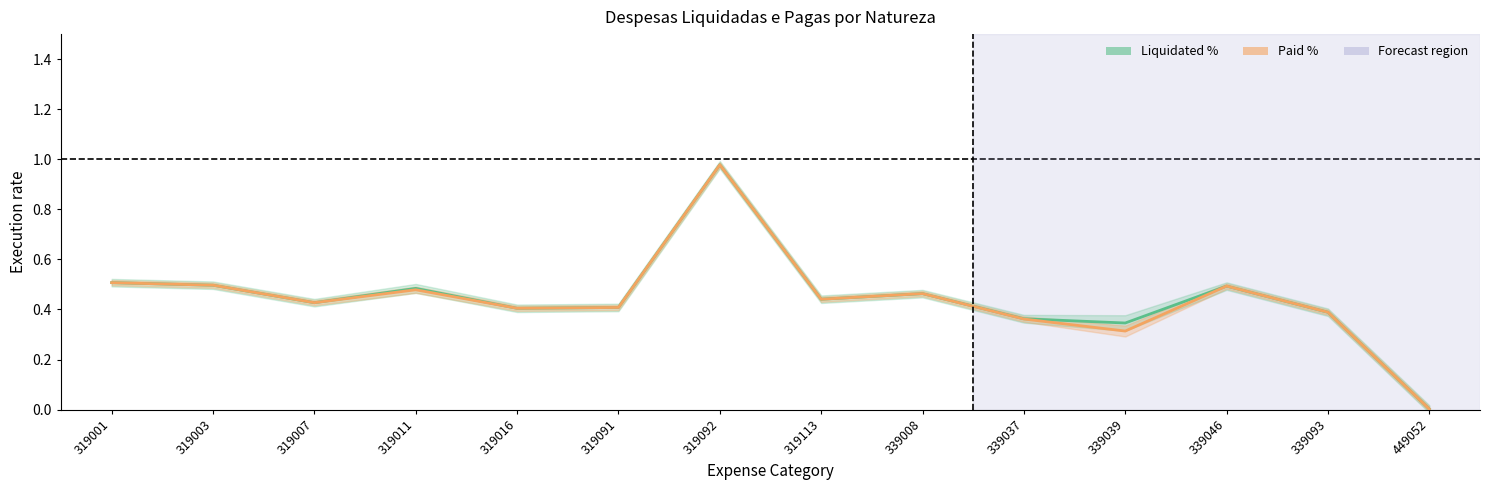

What is the total value across all series at 319001?

1.0